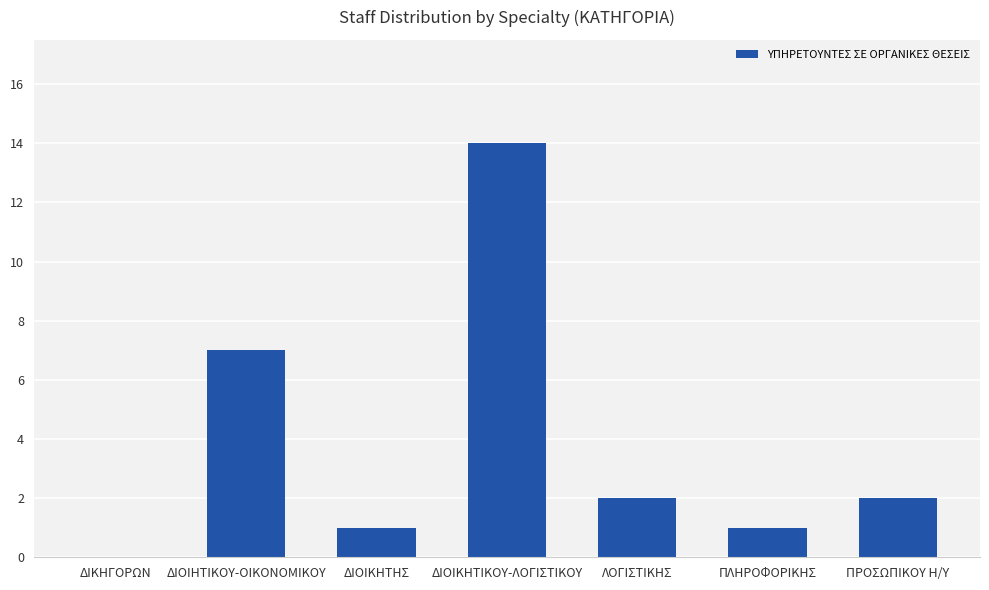

What is the sum of all values?

27